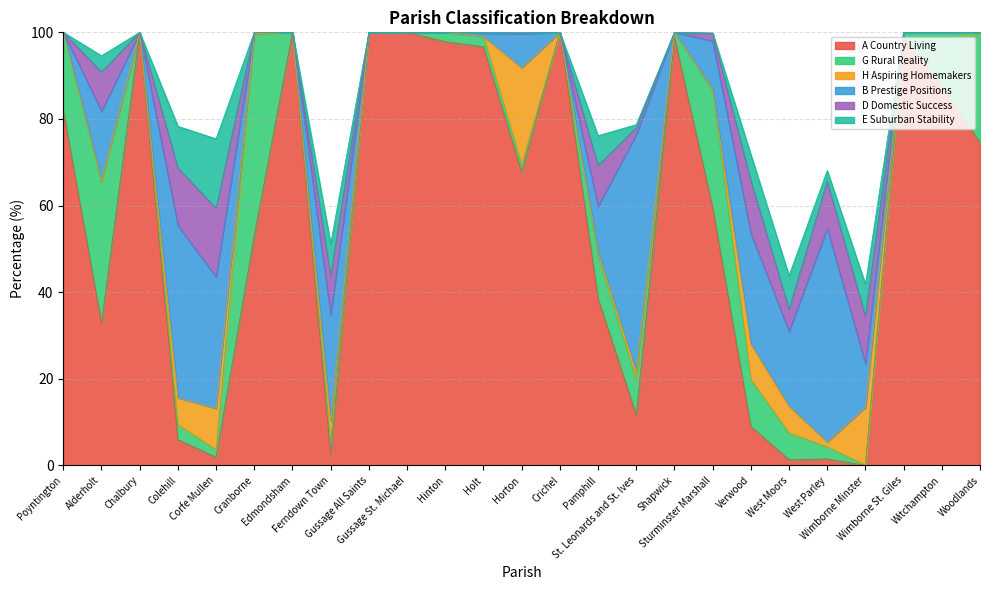

Reading right to left, list all the values displayed in this chart.

A Country Living: Woodlands=74.5	Witchampton=87.6	Wimborne St. Giles=98.8	Wimborne Minster=0.0	West Parley=1.5	West Moors=1.3	Verwood=9.0	Sturminster Marshall=59.6	Shapwick=98.8	St. Leonards and St. Ives=11.6	Pamphill=38.6	Crichel=100.0	Horton=67.7	Holt=96.7	Hinton=97.8	Gussage St. Michael=100.0	Gussage All Saints=100.0	Ferndown Town=2.5	Edmondsham=100.0	Cranborne=53.1	Corfe Mullen=1.9	Colehill=6.0	Chalbury=100.0	Alderholt=32.8	Poyntington=82.0
G Rural Reality: Woodlands=25.0	Witchampton=12.4	Wimborne St. Giles=1.2	Wimborne Minster=0.0	West Parley=2.8	West Moors=6.2	Verwood=10.8	Sturminster Marshall=26.9	Shapwick=1.2	St. Leonards and St. Ives=8.1	Pamphill=9.8	Crichel=0.0	Horton=1.7	Holt=2.4	Hinton=2.2	Gussage St. Michael=0.0	Gussage All Saints=0.0	Ferndown Town=2.8	Edmondsham=0.0	Cranborne=46.3	Corfe Mullen=1.7	Colehill=3.4	Chalbury=0.0	Alderholt=32.3	Poyntington=18.0
H Aspiring Homemakers: Woodlands=0.5	Witchampton=0.0	Wimborne St. Giles=0.0	Wimborne Minster=13.4	West Parley=1.1	West Moors=6.2	Verwood=8.3	Sturminster Marshall=0.4	Shapwick=0.0	St. Leonards and St. Ives=1.9	Pamphill=1.0	Crichel=0.0	Horton=22.4	Holt=0.0	Hinton=0.0	Gussage St. Michael=0.0	Gussage All Saints=0.0	Ferndown Town=5.0	Edmondsham=0.0	Cranborne=0.3	Corfe Mullen=9.6	Colehill=6.2	Chalbury=0.0	Alderholt=0.7	Poyntington=0.0
B Prestige Positions: Woodlands=0.0	Witchampton=0.0	Wimborne St. Giles=0.0	Wimborne Minster=10.1	West Parley=49.2	West Moors=17.3	Verwood=25.5	Sturminster Marshall=11.2	Shapwick=0.0	St. Leonards and St. Ives=54.8	Pamphill=10.5	Crichel=0.0	Horton=7.8	Holt=0.7	Hinton=0.0	Gussage St. Michael=0.0	Gussage All Saints=0.0	Ferndown Town=24.5	Edmondsham=0.0	Cranborne=0.3	Corfe Mullen=30.3	Colehill=39.8	Chalbury=0.0	Alderholt=15.9	Poyntington=0.0
D Domestic Success: Woodlands=0.0	Witchampton=0.0	Wimborne St. Giles=0.0	Wimborne Minster=10.9	West Parley=10.9	West Moors=5.1	Verwood=12.2	Sturminster Marshall=1.7	Shapwick=0.0	St. Leonards and St. Ives=1.6	Pamphill=9.5	Crichel=0.0	Horton=0.3	Holt=0.2	Hinton=0.0	Gussage St. Michael=0.0	Gussage All Saints=0.0	Ferndown Town=9.0	Edmondsham=0.0	Cranborne=0.0	Corfe Mullen=15.8	Colehill=13.3	Chalbury=0.0	Alderholt=9.0	Poyntington=0.0
E Suburban Stability: Woodlands=0.0	Witchampton=0.0	Wimborne St. Giles=0.0	Wimborne Minster=7.4	West Parley=2.5	West Moors=7.8	Verwood=6.0	Sturminster Marshall=0.1	Shapwick=0.0	St. Leonards and St. Ives=0.7	Pamphill=6.9	Crichel=0.0	Horton=0.0	Holt=0.0	Hinton=0.0	Gussage St. Michael=0.0	Gussage All Saints=0.0	Ferndown Town=7.4	Edmondsham=0.0	Cranborne=0.0	Corfe Mullen=16.0	Colehill=9.6	Chalbury=0.0	Alderholt=3.8	Poyntington=0.0